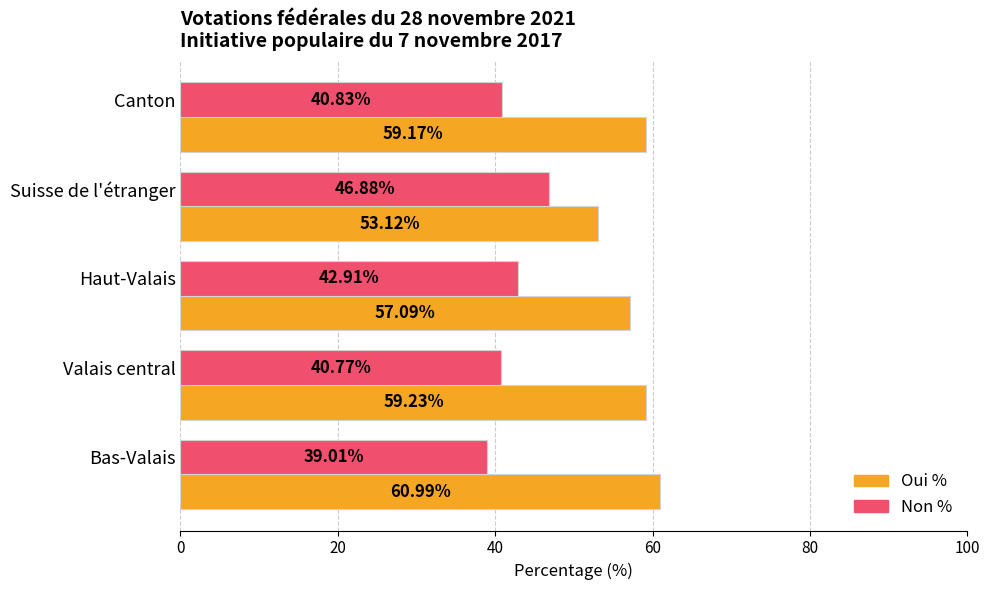

What are all the series names shown in the legend?

Oui %, Non %